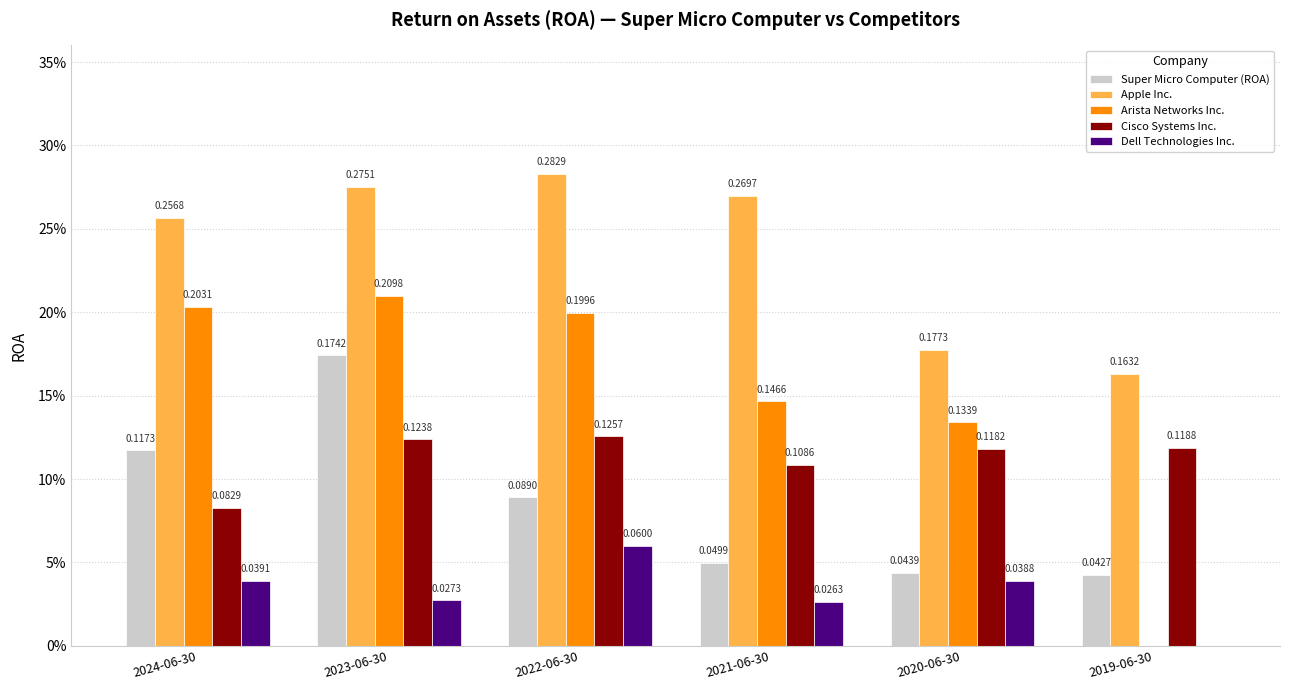

Which label corresponds to the largest value in the chart?

2022-06-30